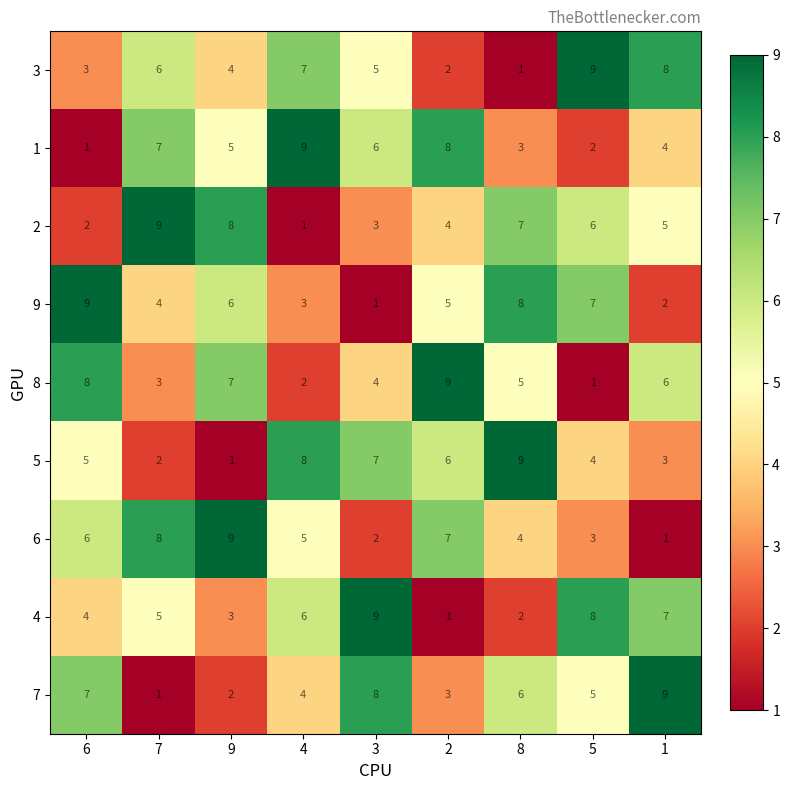

What is the difference between the second highest and minimum values in the 1 series?

7